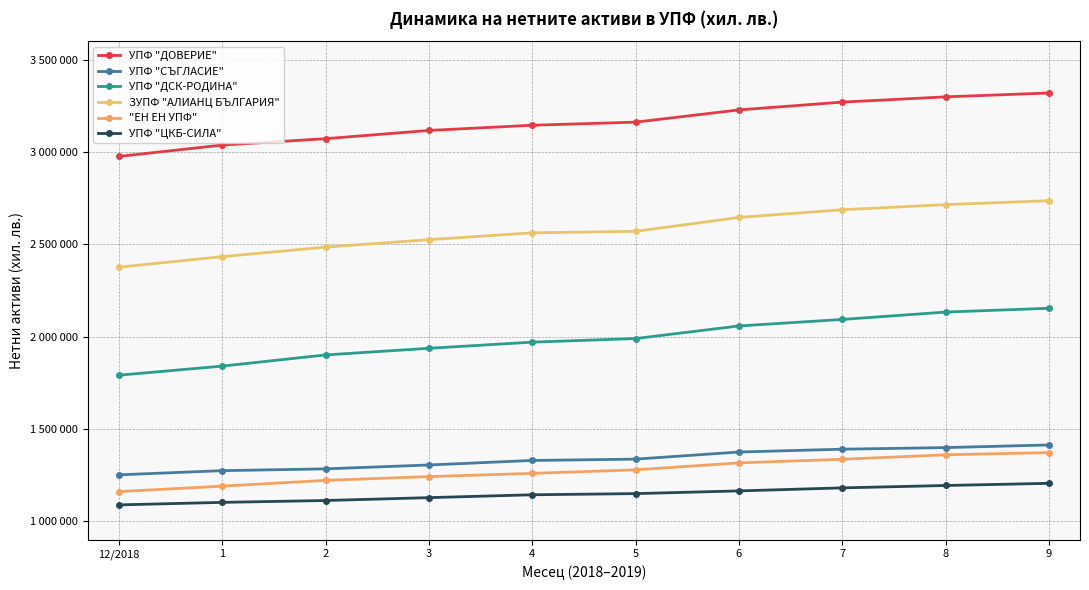

Which series has the largest total across all categories?

УПФ "ДОВЕРИЕ"